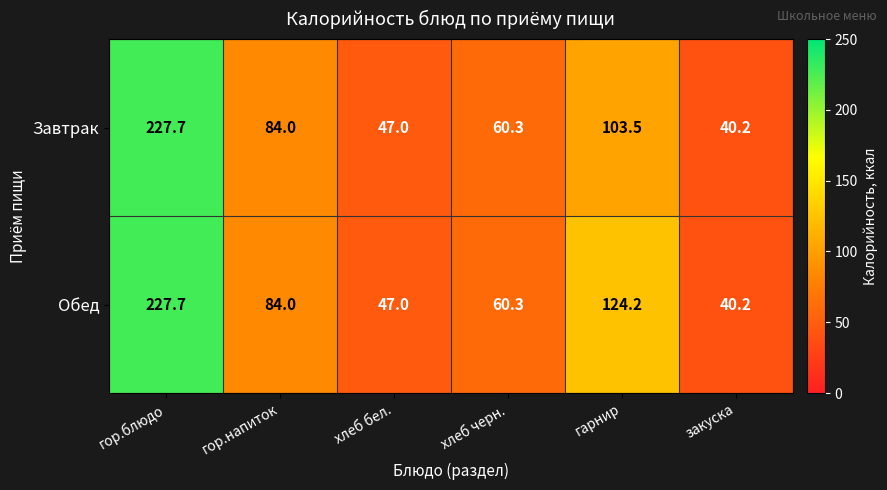

At which category is the sum across all series the highest?

гор.блюдо